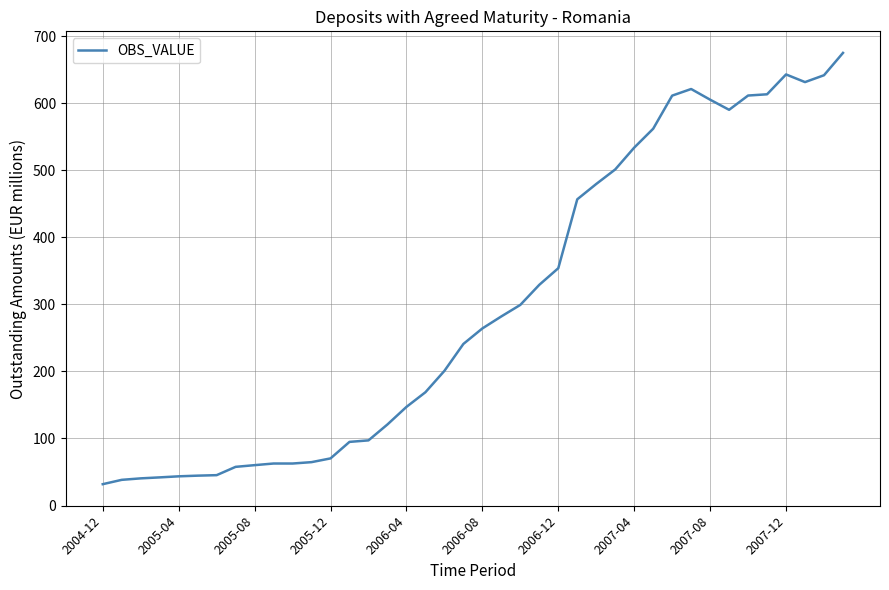

What is the maximum value shown in the chart?

675.2